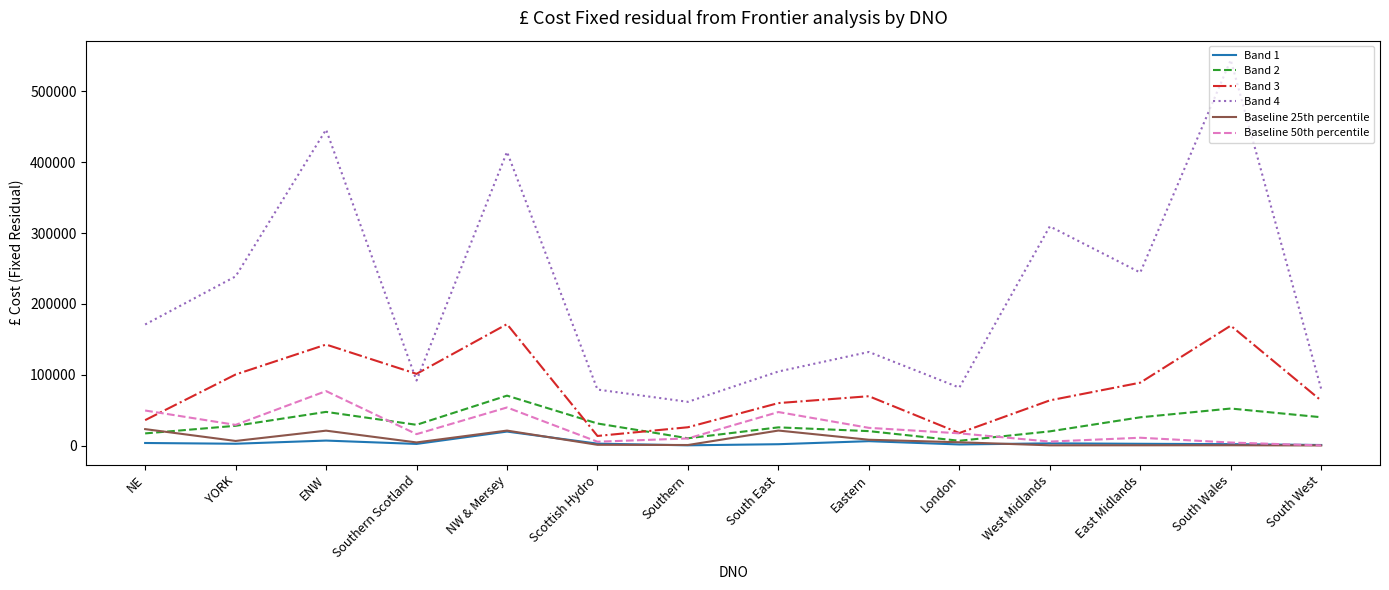

The value of Band 3 at West Midlands is 63748.0. True or false?

True